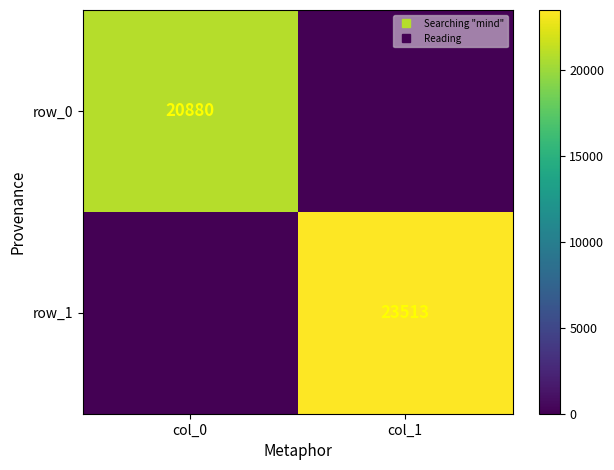

What is the spread (max minus min) of values at col_0?

20880